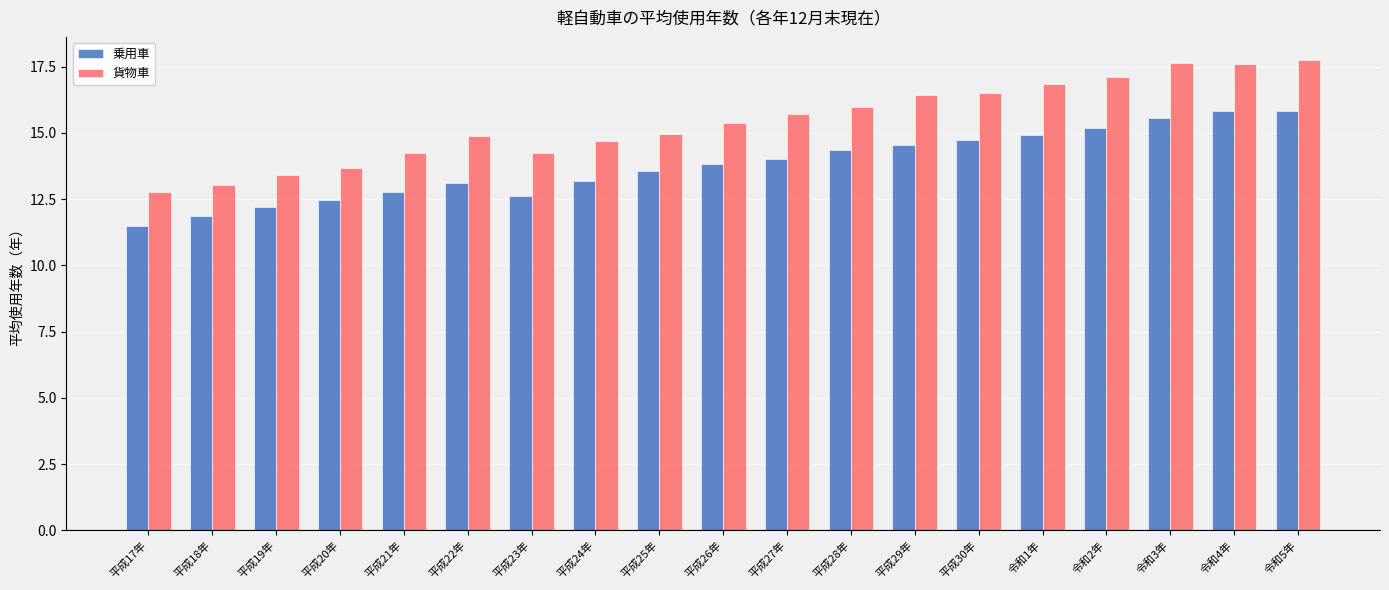

What is the spread (max minus min) of values at 平成30年?

1.8